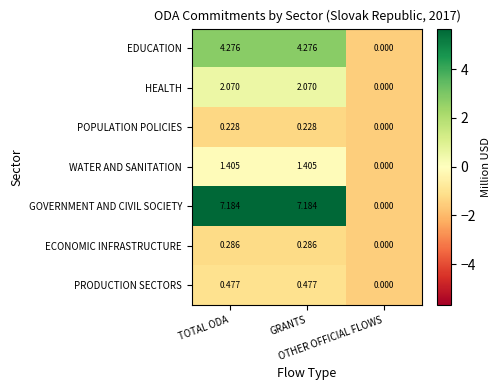

How many data points does each series have?

3